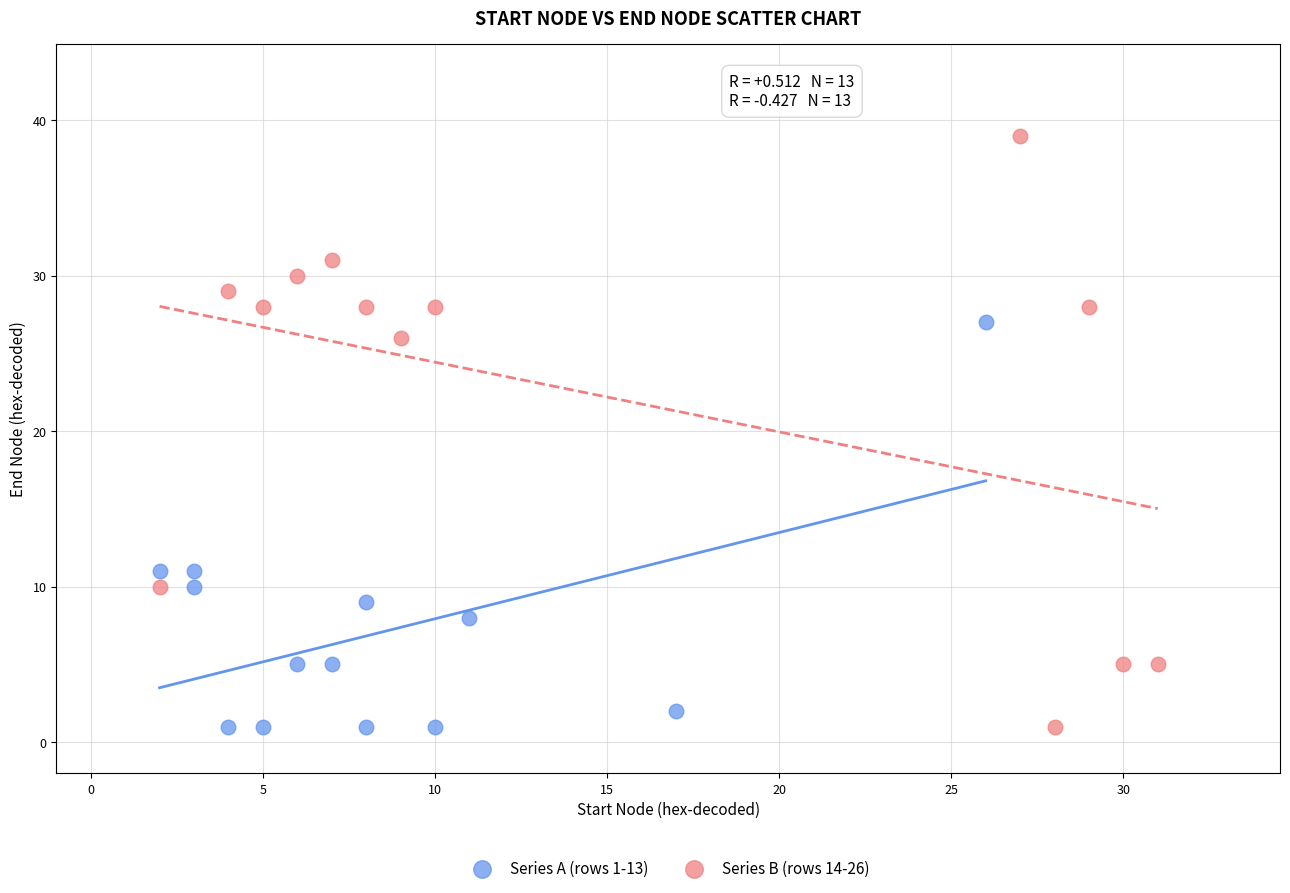

Which series has the widest spread of Y values?

Series B (rows 14-26)